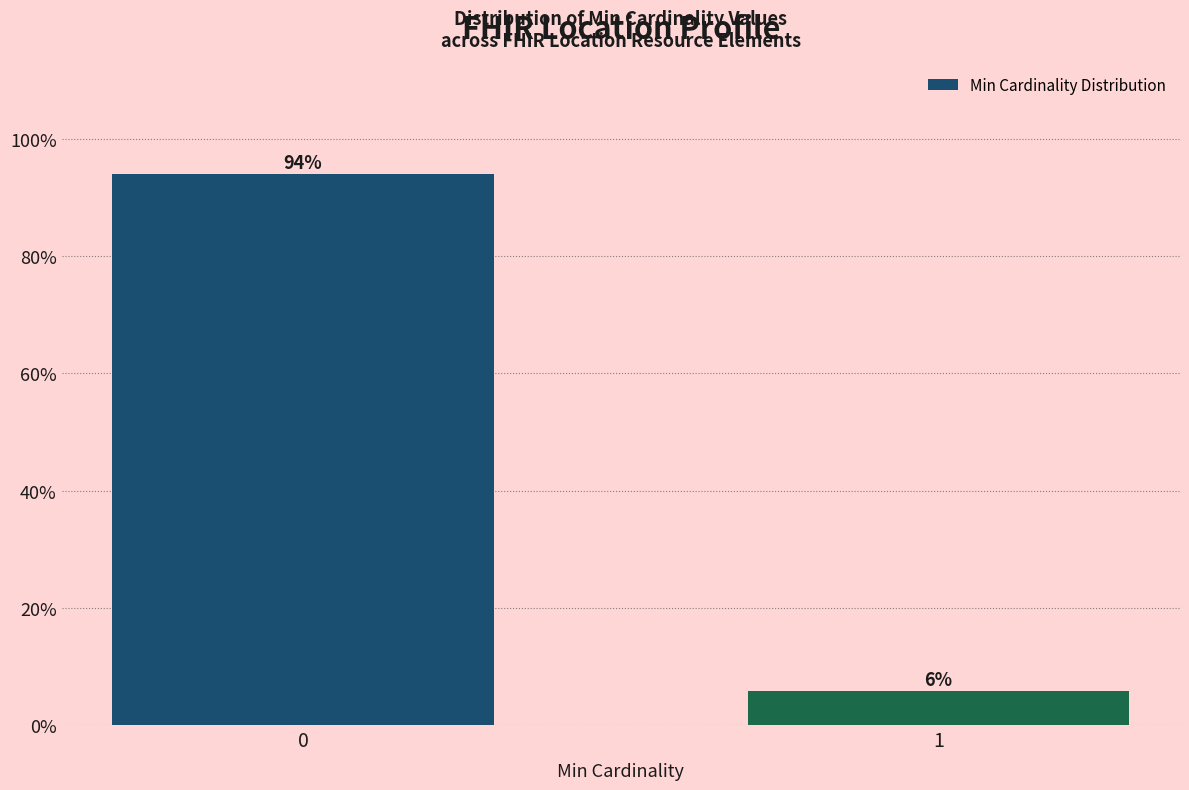

List the labels in order of value, largest first.

0, 1